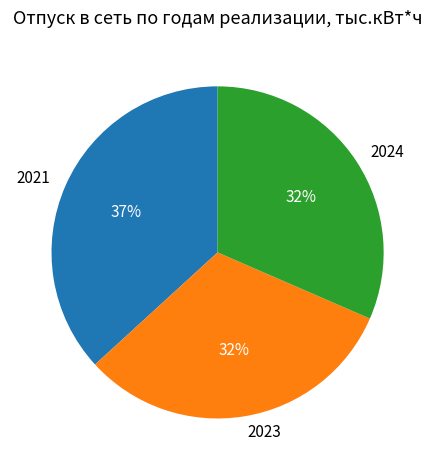

To the nearest percent, what portion does 2021 represent?

37%